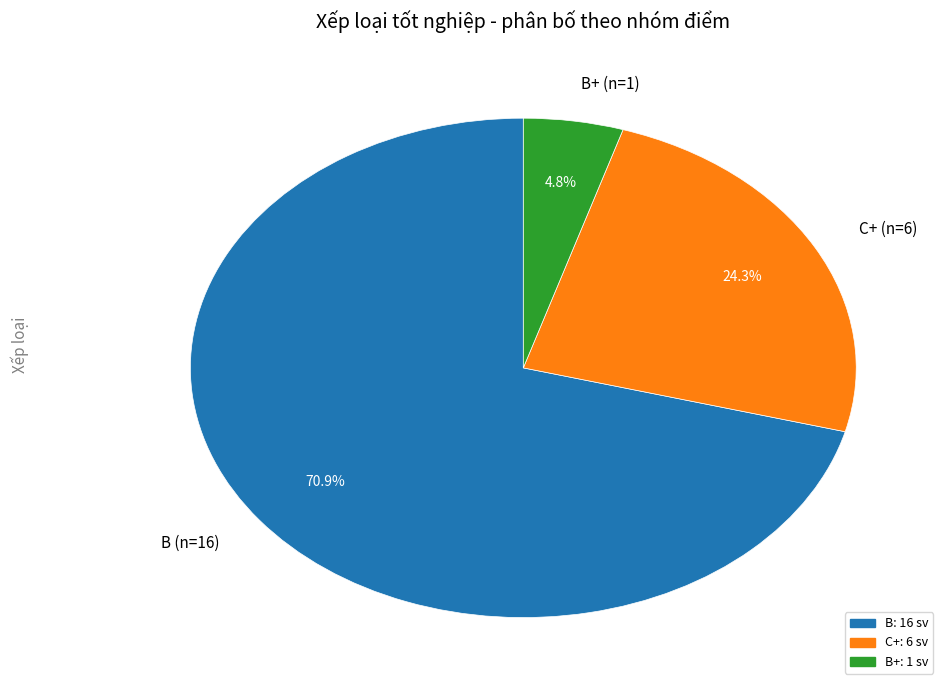

Between B (n=16) and B+ (n=1), which is larger?

B (n=16)